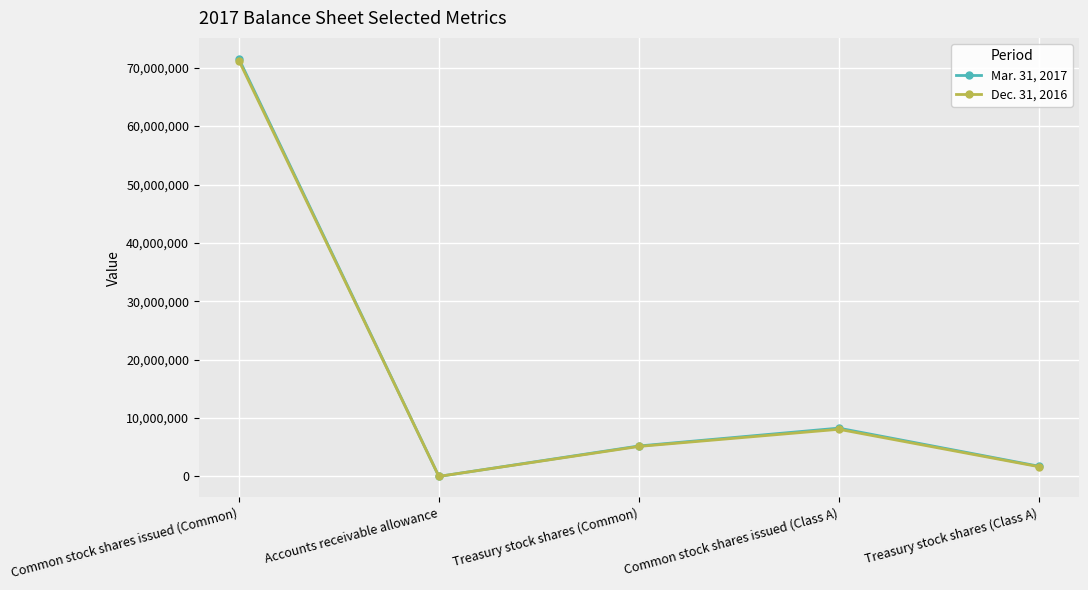

What is the difference between the maximum and second lowest values in the Dec. 31, 2016 series?

69560366